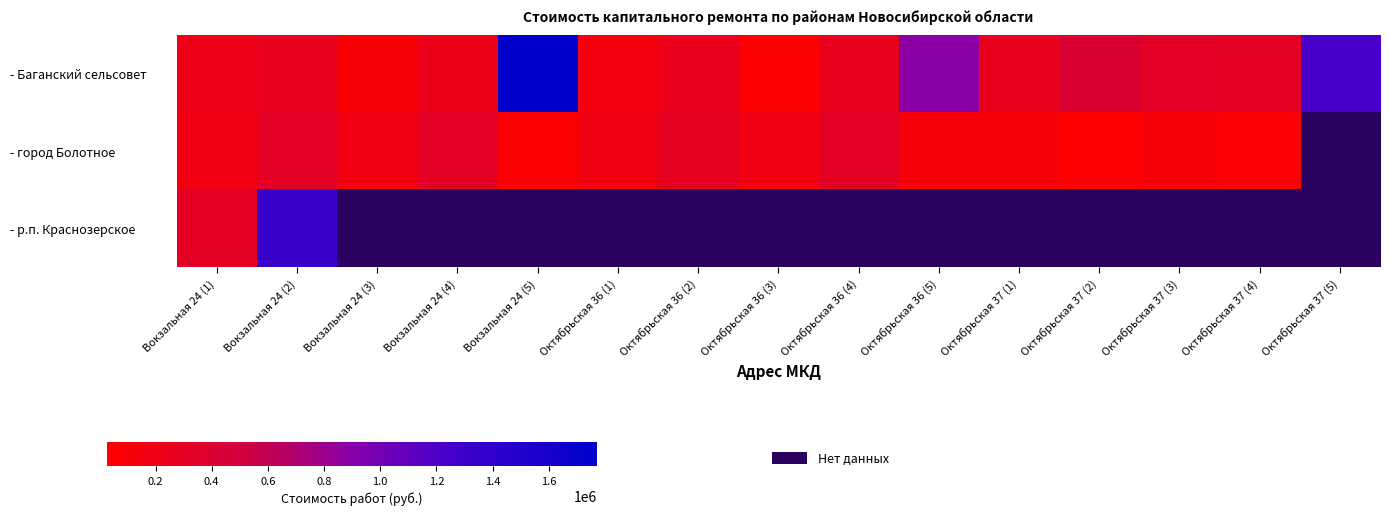

The value of - Баганский сельсовет at Вокзальная 24 (1) is 216610.0. True or false?

True